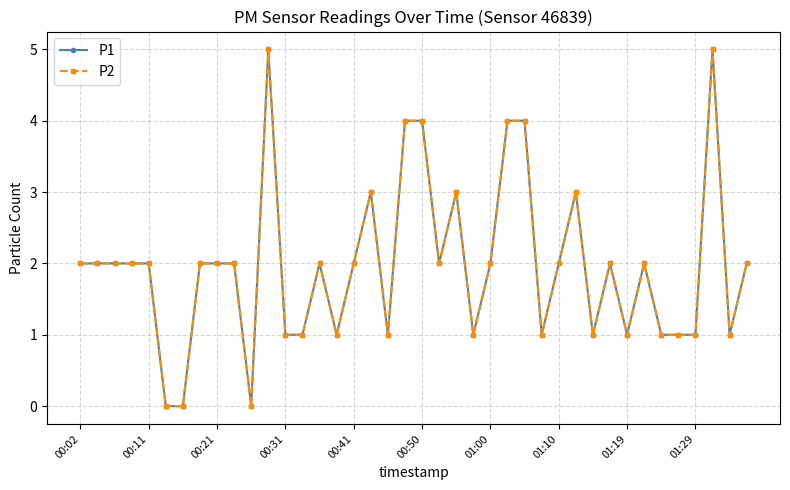

Does the chart have visible grid lines?

Yes